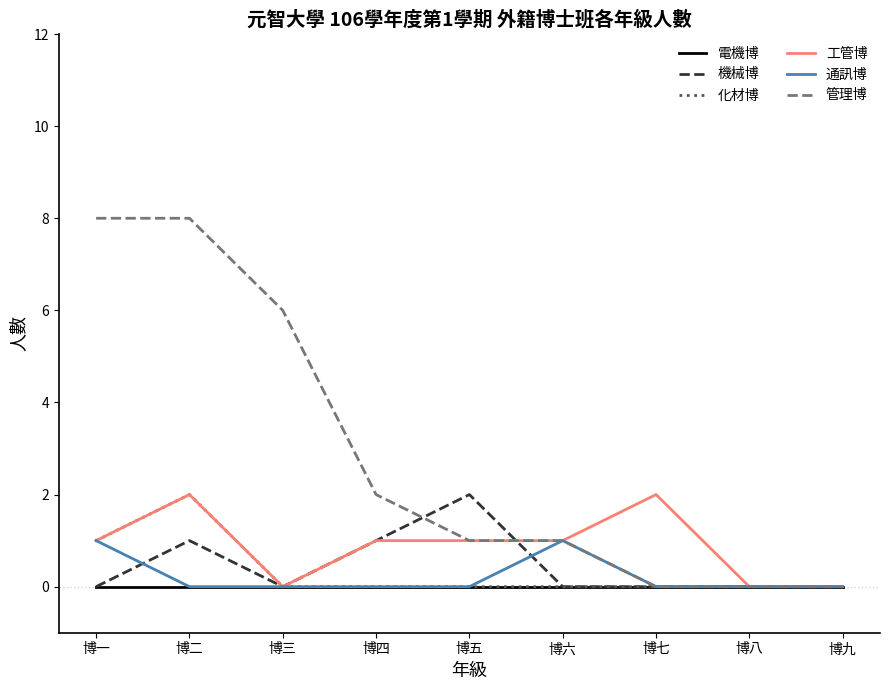

What are all the series names shown in the legend?

電機博, 機械博, 化材博, 工管博, 通訊博, 管理博